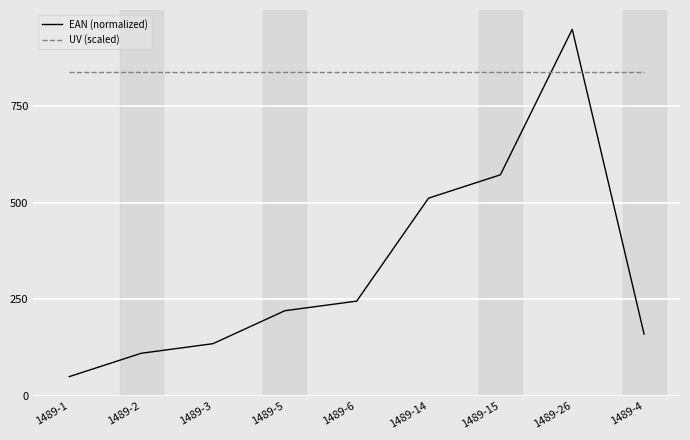

What is the difference between the maximum and minimum values in the EAN (normalized) series?

900.0